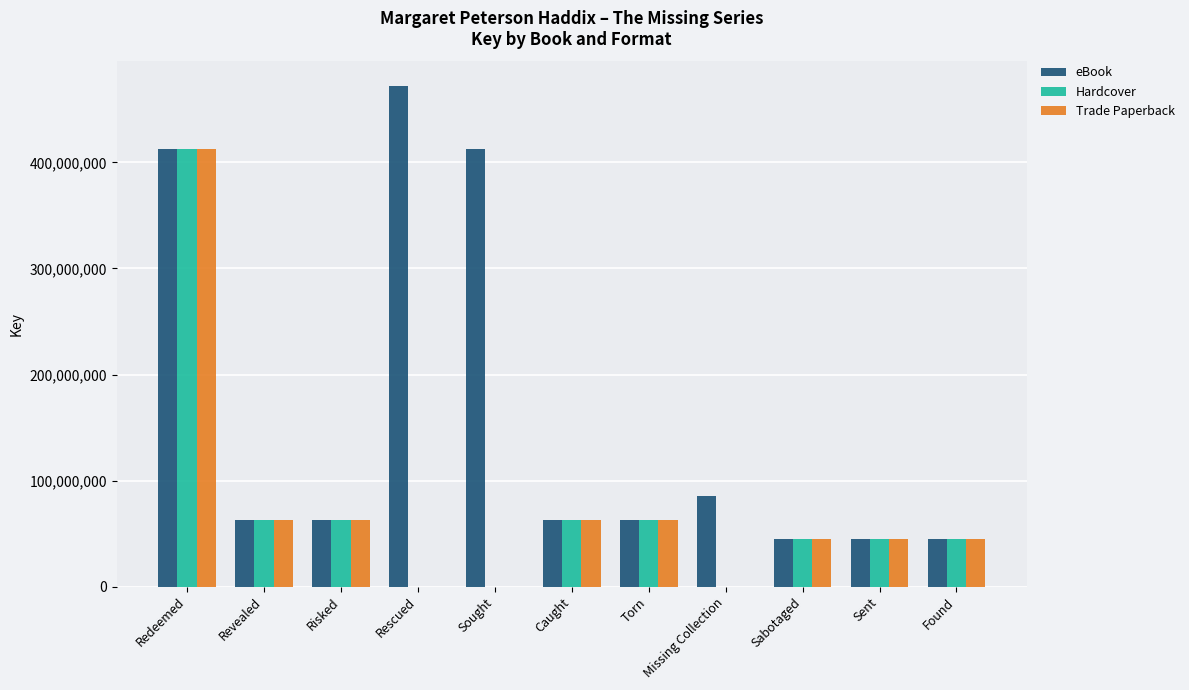

Count the number of data series in this chart.

3